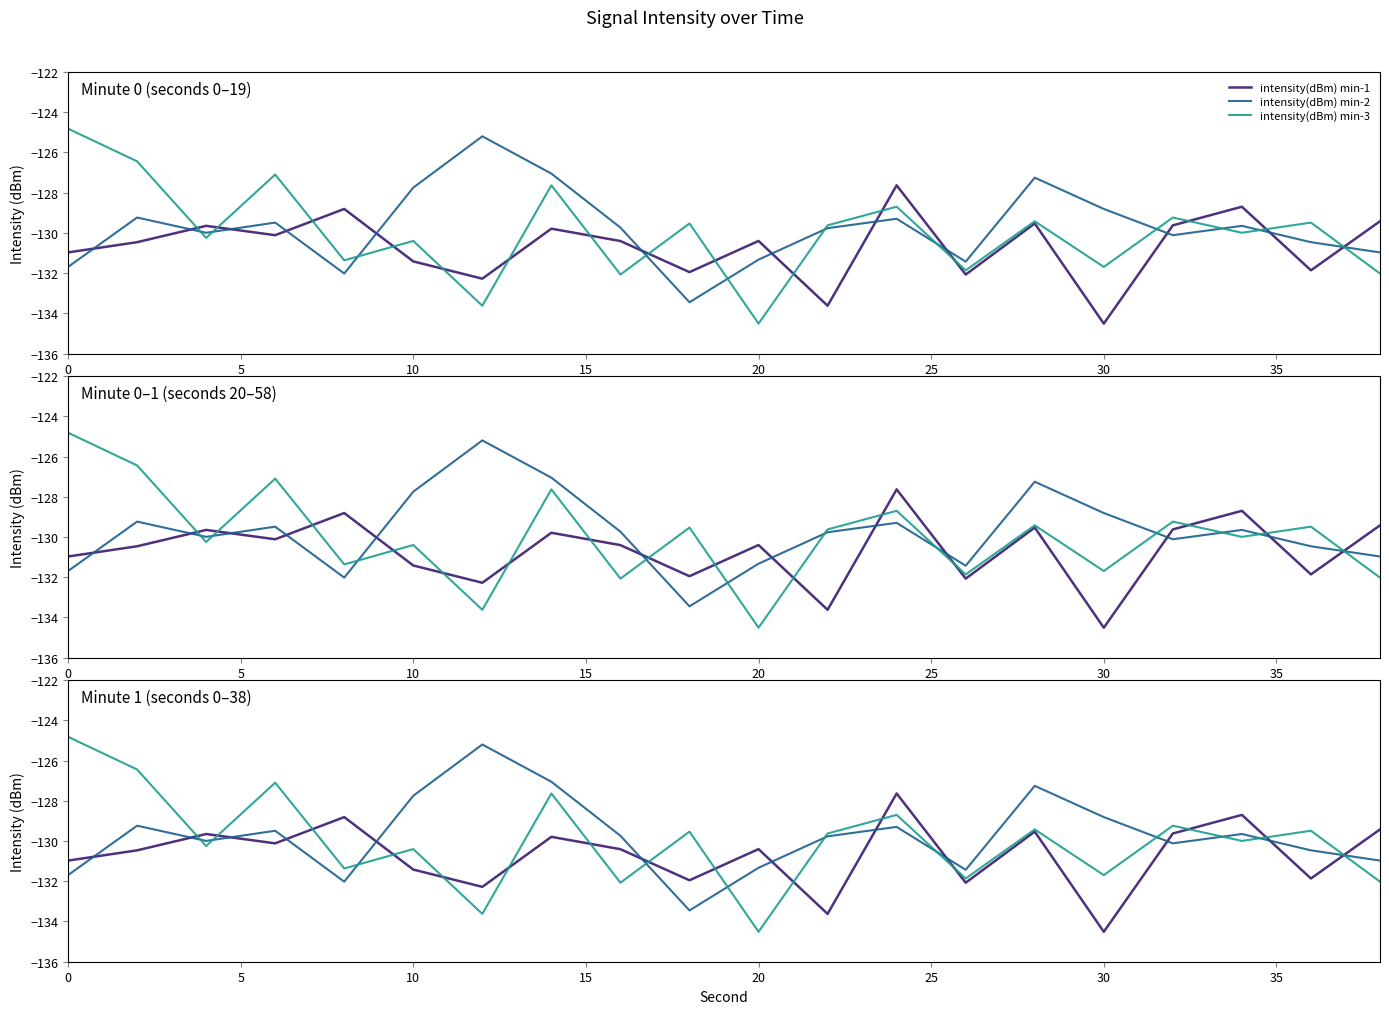

How many values in the intensity(dBm) min-3 series exceed -129?

5